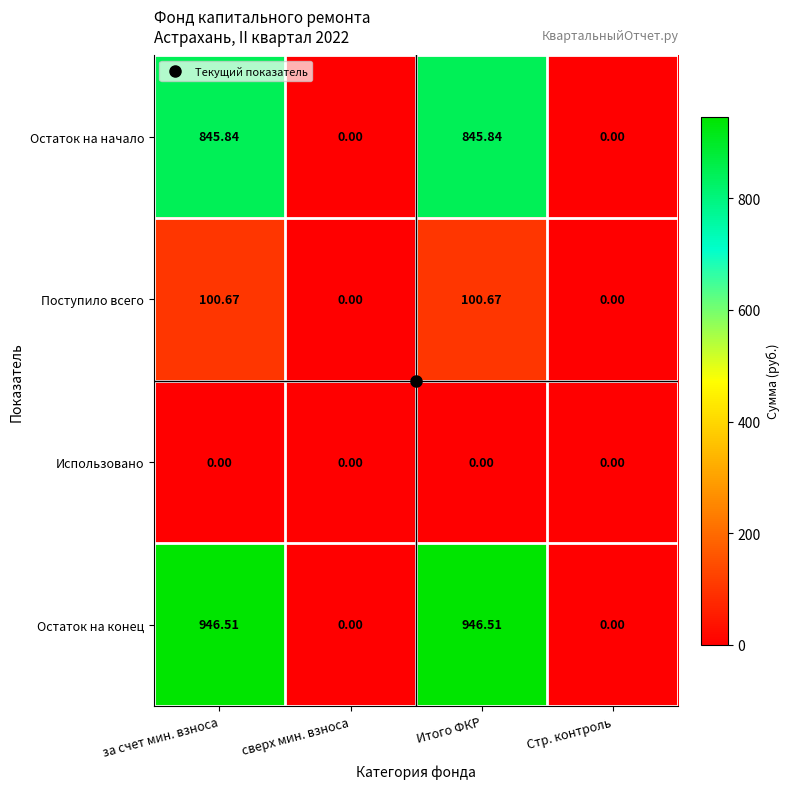

At how many categories does at least one series exceed 649?

2